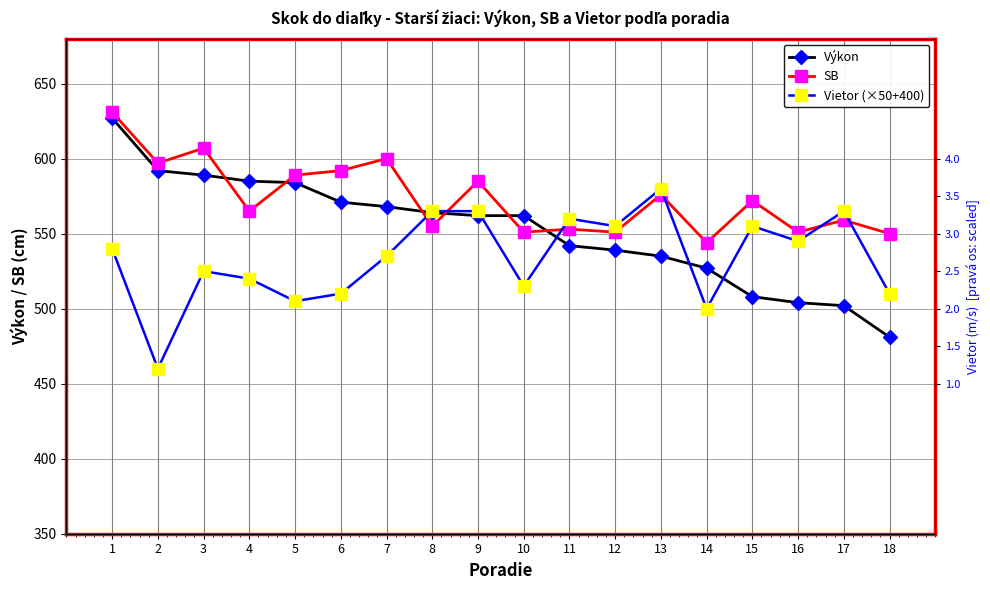

What is the value of the SB point at the 2nd from the left?

597